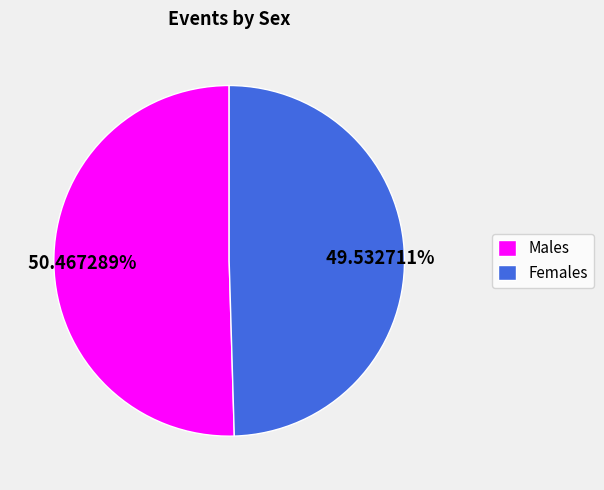

How many segments does this pie chart have?

2